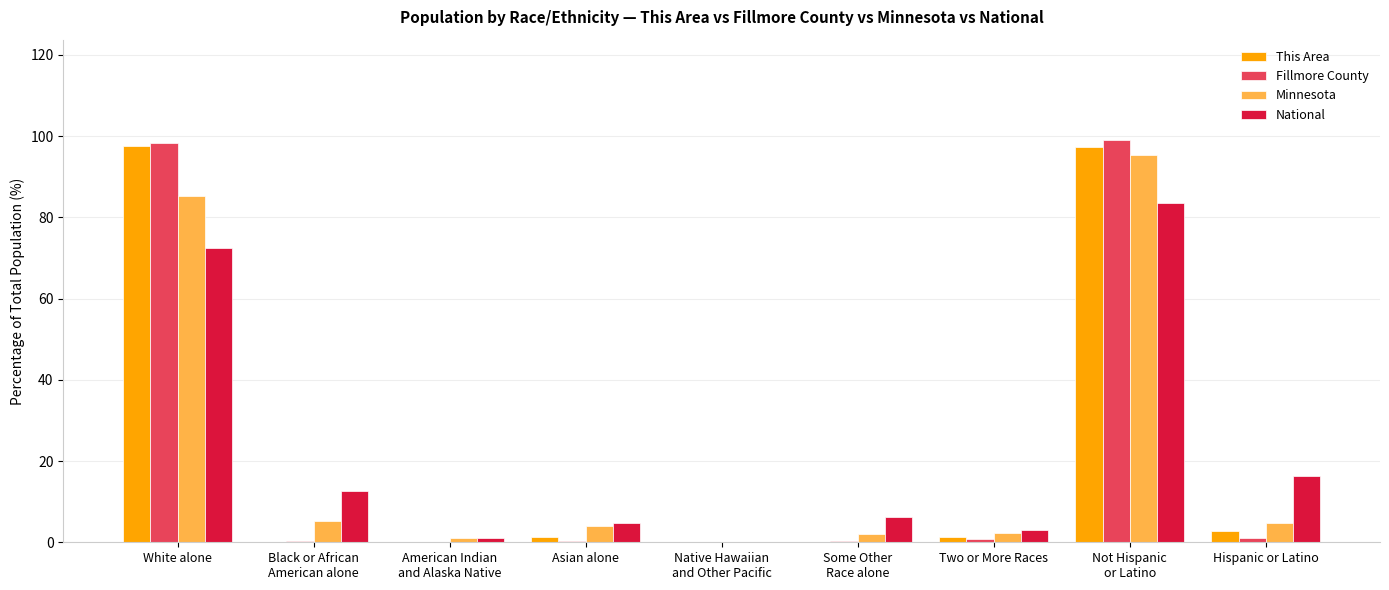

The National series shows 72.4 at White alone. True or false?

True